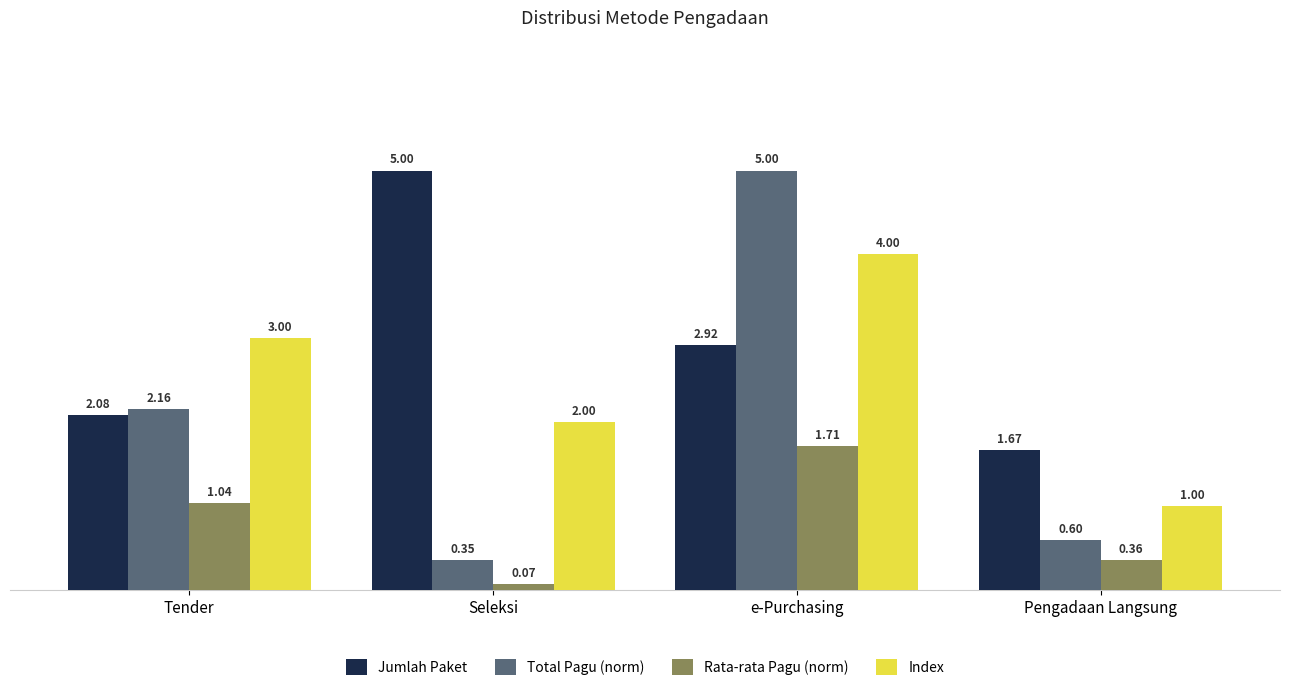

At how many categories does at least one series exceed 1?

4